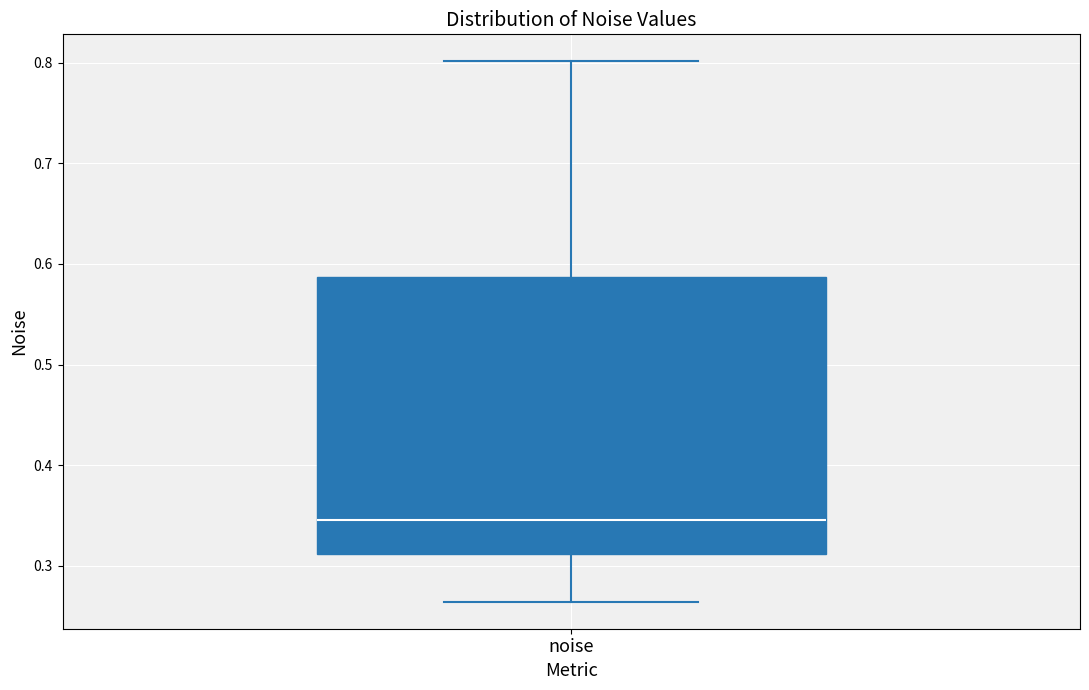

Read this box plot against the y-axis: the position of the median line, the range covered by the box, and the ends of both whiskers. The values are not printed on the chart, so give them approximately, as read against the axis.

median 0.35, box 0.31 to 0.59, whiskers 0.26 to 0.80